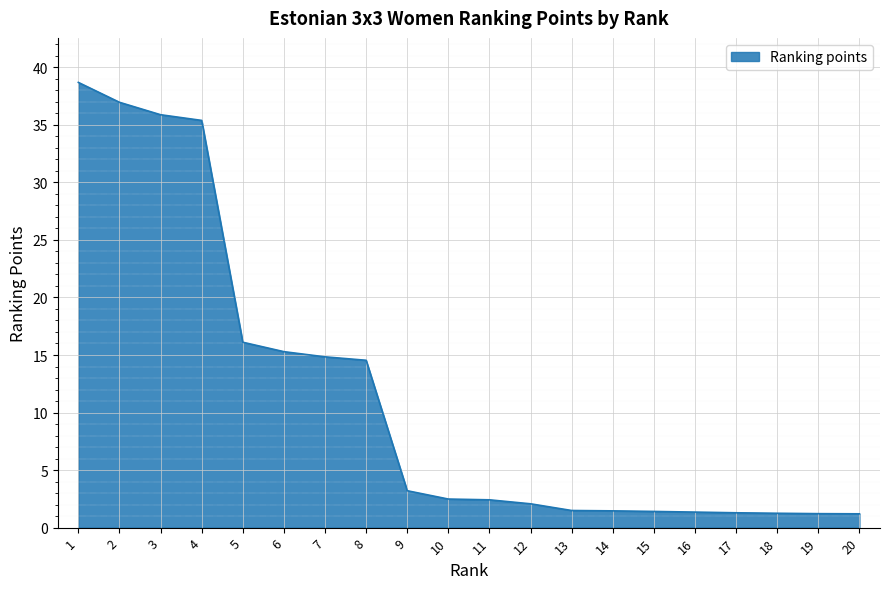

True or false: the data shows 6.4 at 7.

False